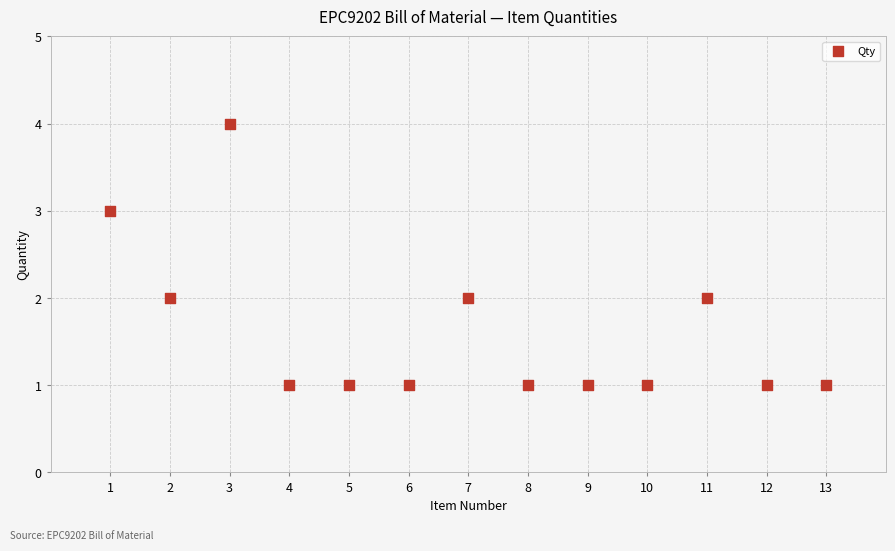

What is the range of X values (max minus min)?

12